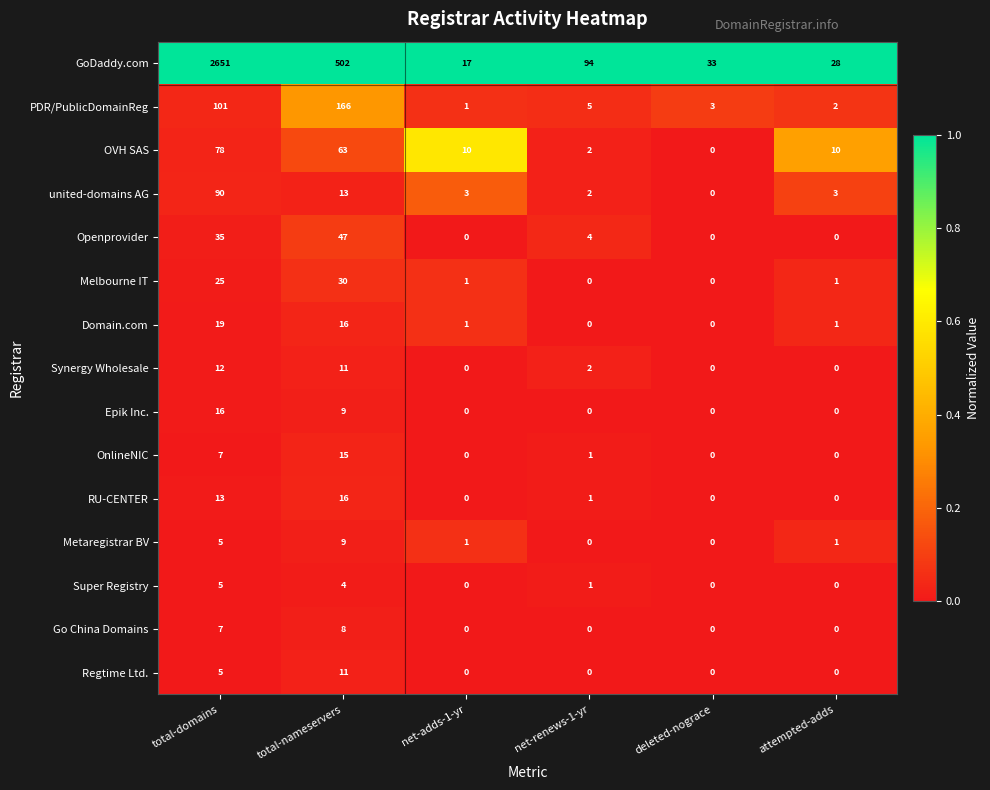

What is the difference between the highest and lowest values at total-domains?

2646